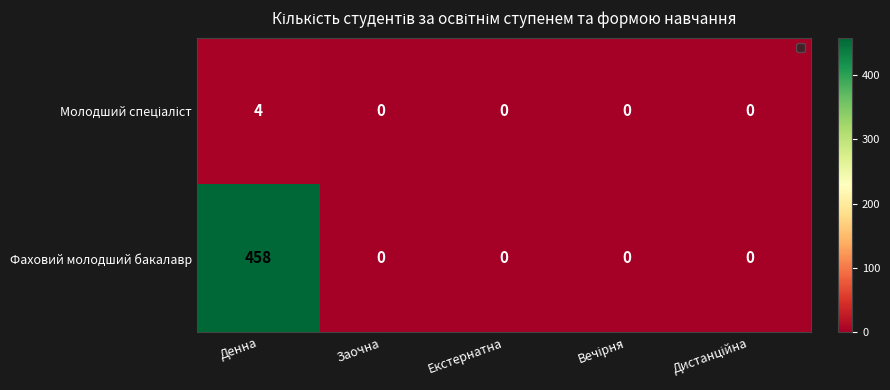

How many categories are shown in the chart?

5